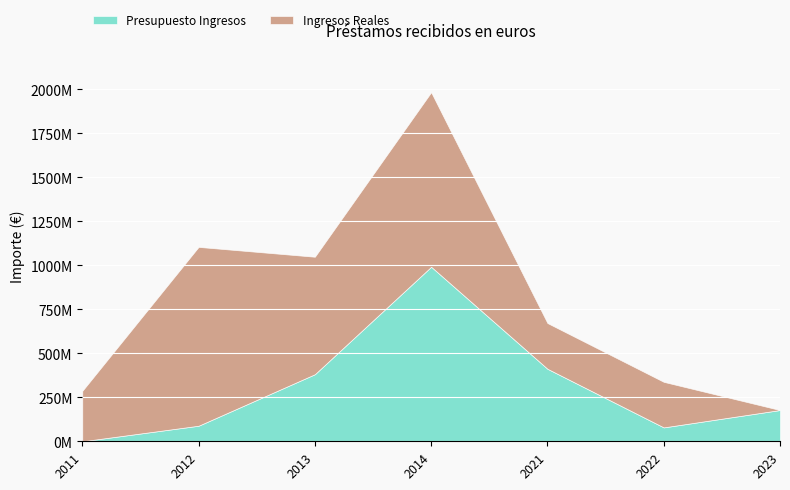

Is it true that Presupuesto Ingresos equals 64855777.8 at 2023?

False